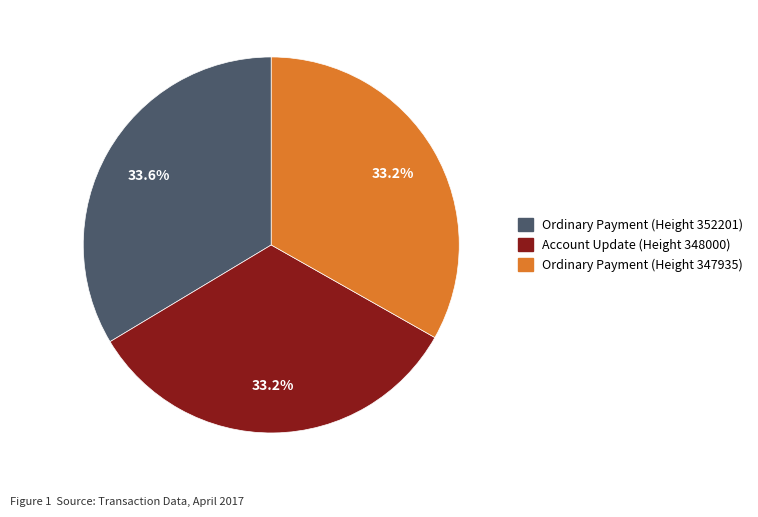

Is there any slice that represents more than half of the pie?

No